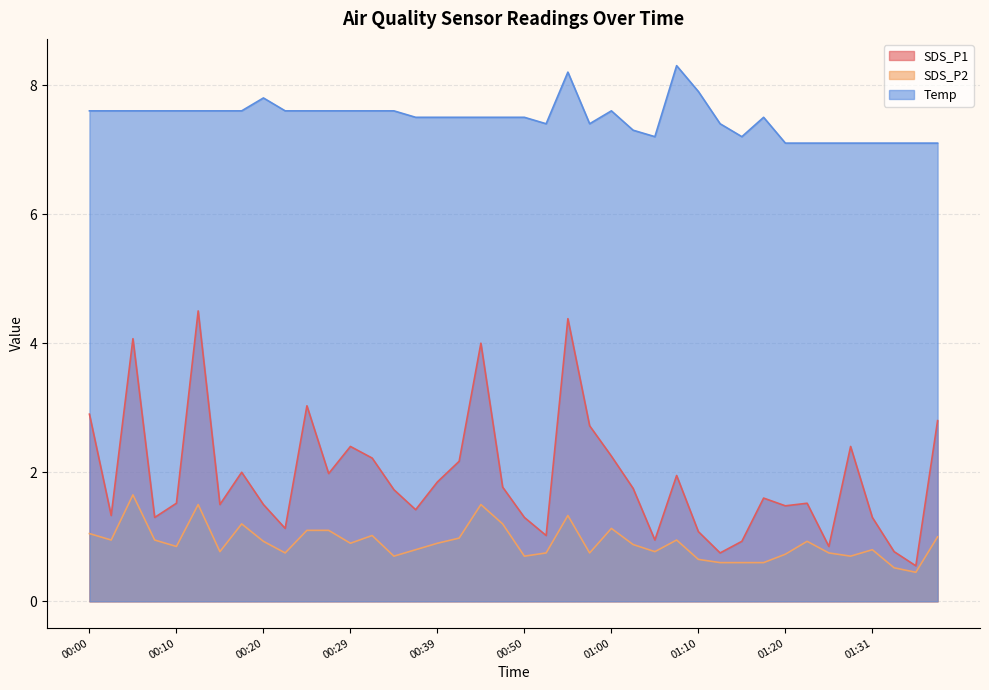

What is the difference between the second highest and minimum values in the SDS_P2 series?

1.1